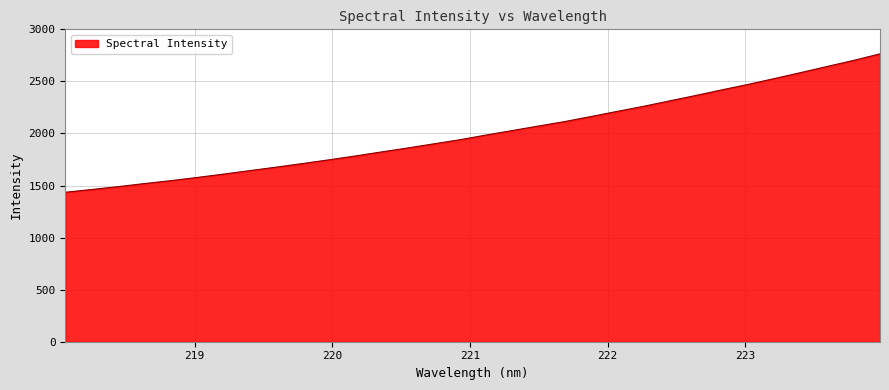

What is the minimum value shown in the chart?

1435.2